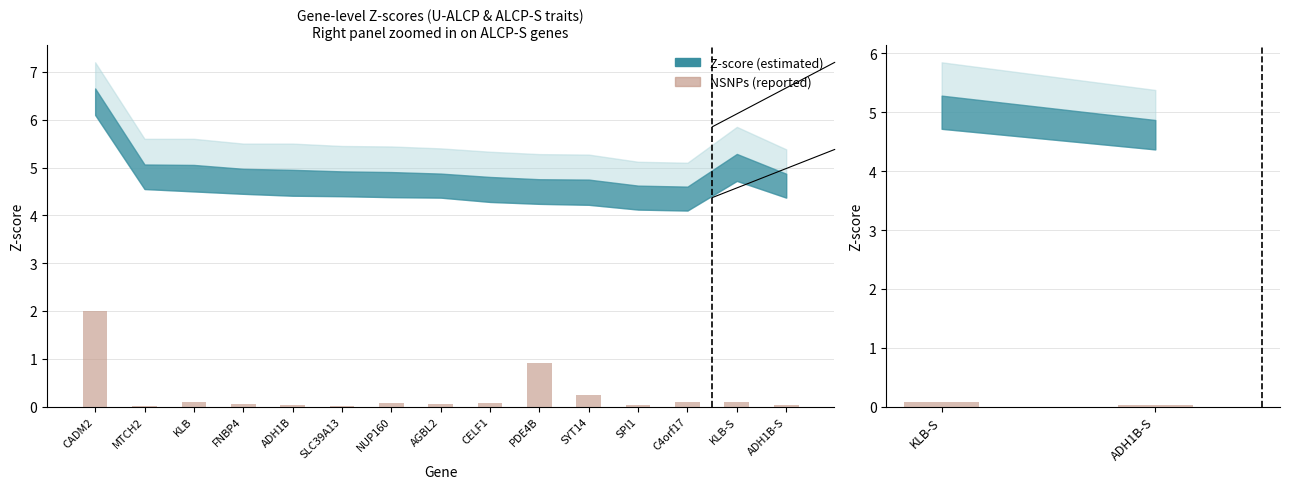

Is it true that the value at ADH1B-S is 0.0?

True